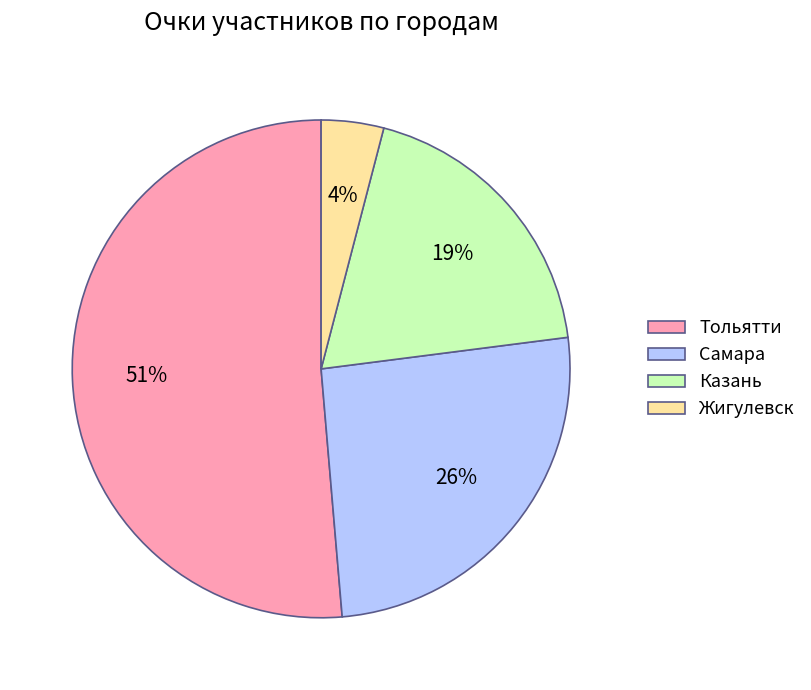

Combined, do Тольятти and Самара account for over 50%?

Yes